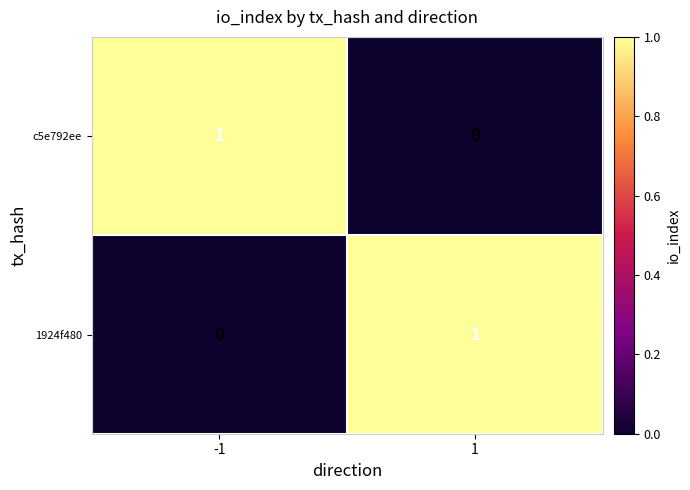

At 1, list the series in order from smallest to largest.

c5e792ee, 1924f480